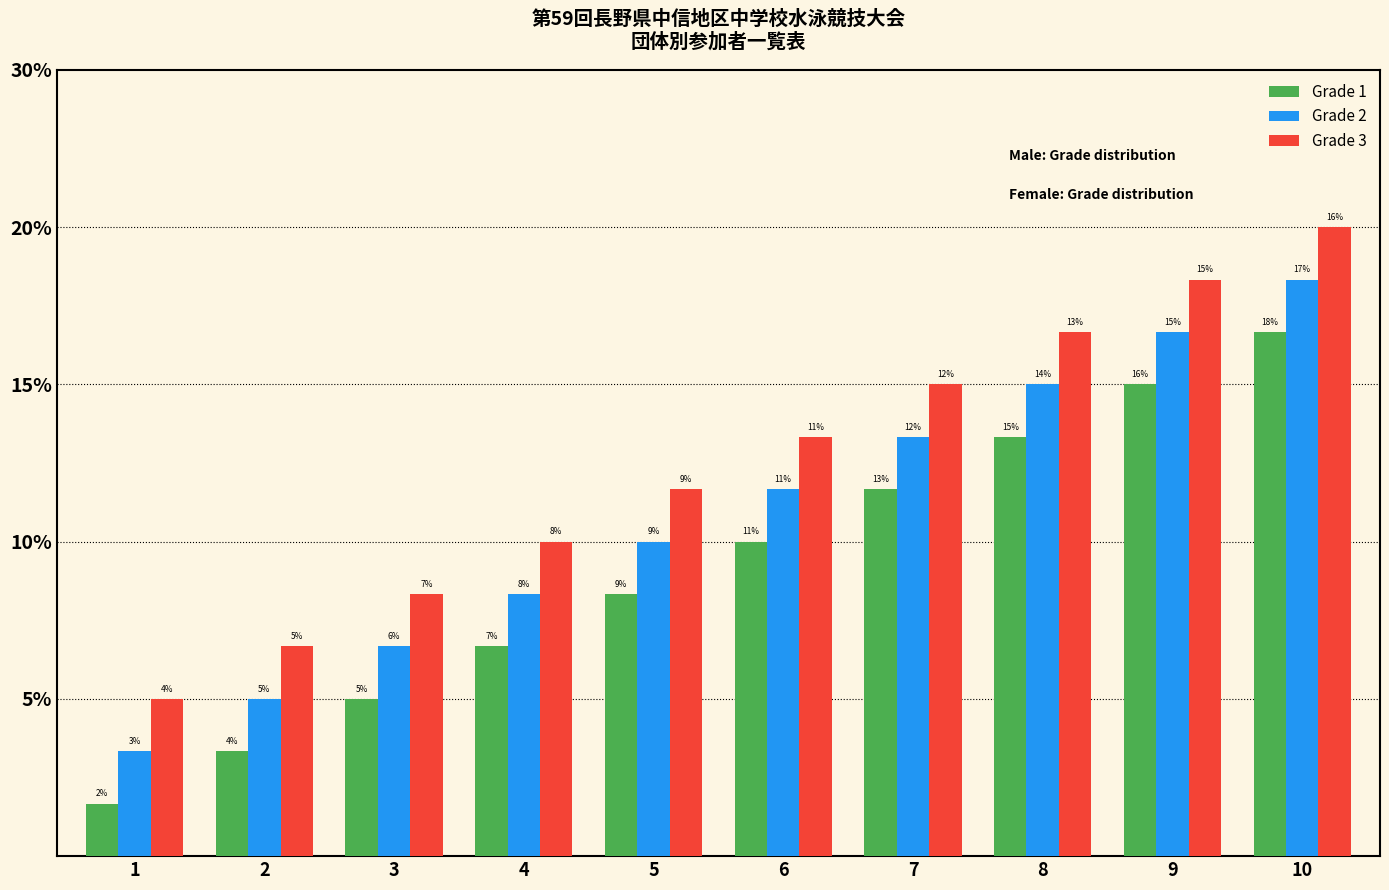

Does the chart contain any negative values?

No